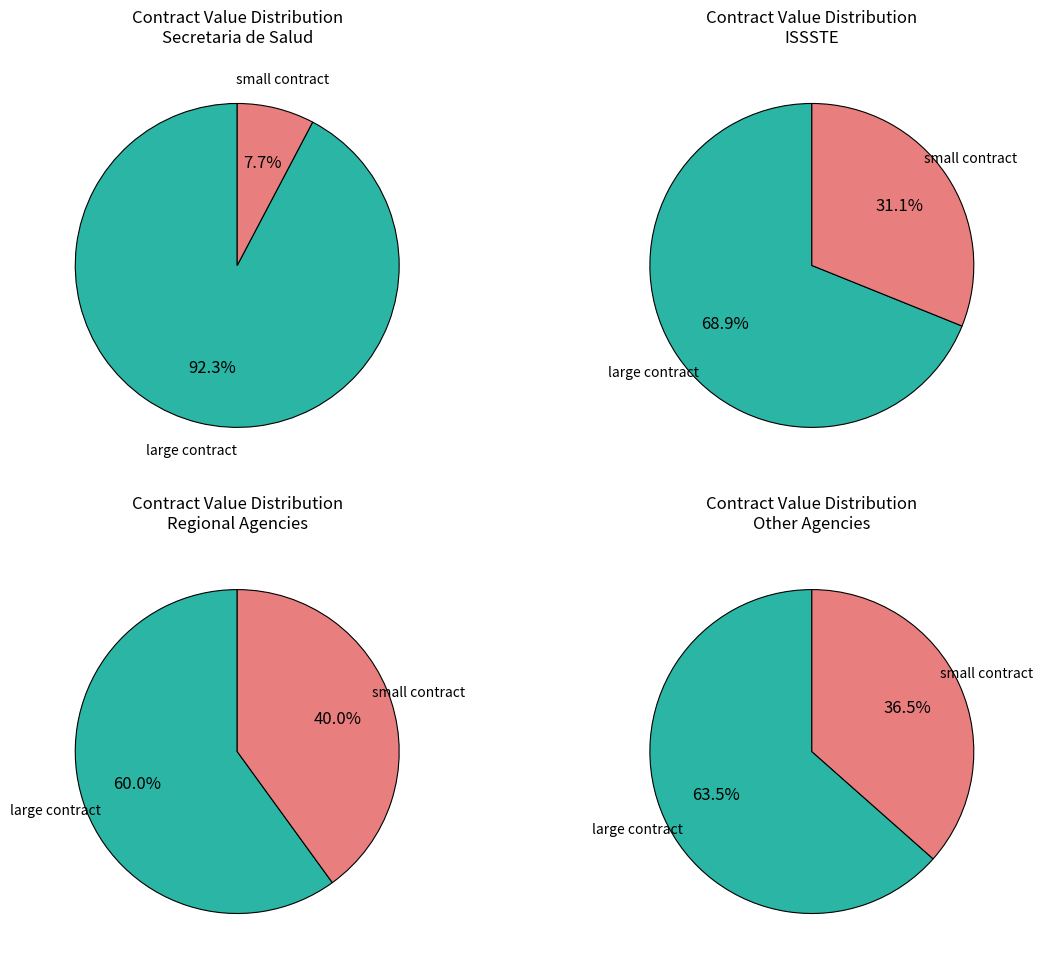

How many segments does this pie chart have?

8